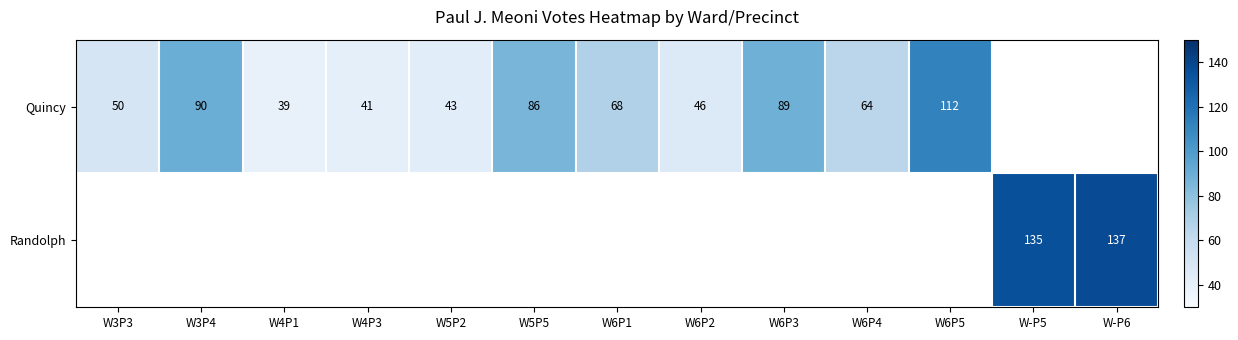

How many distinct data groups are displayed?

2